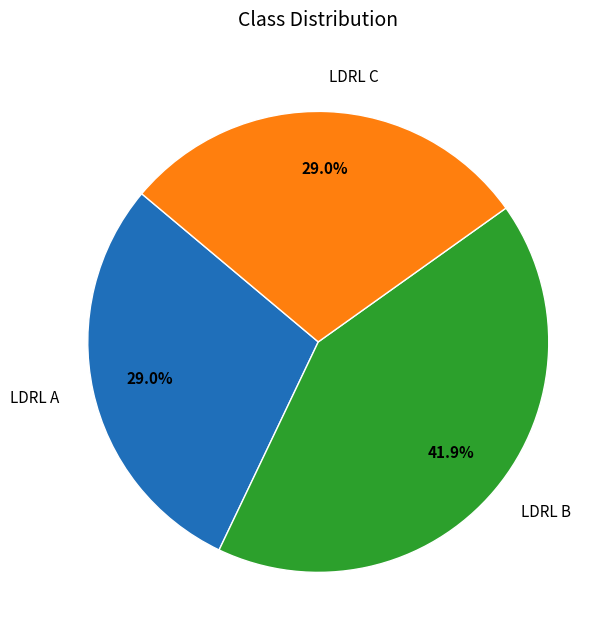

What percentage is NOT represented by LDRL B?

58.1%